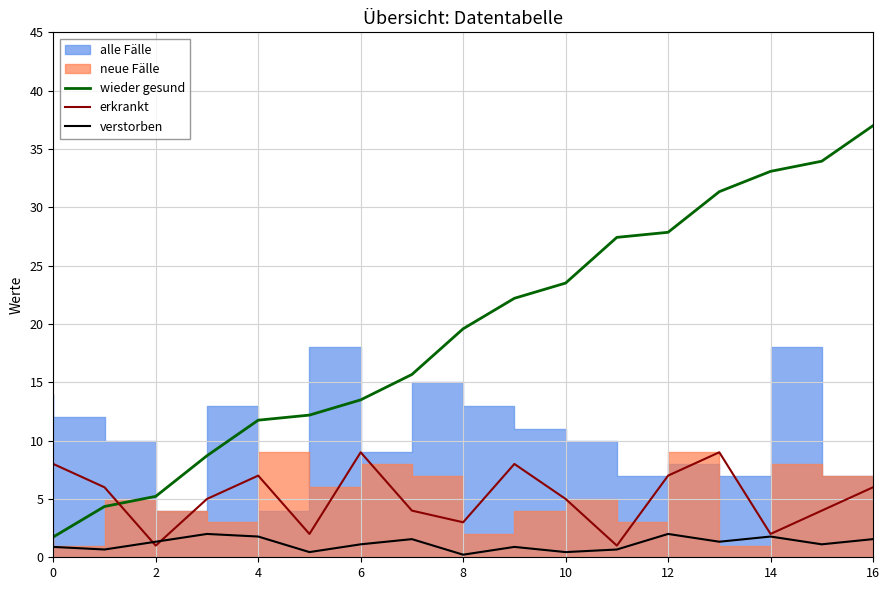

True or false: wieder gesund has a value of 52.4 at 14.

False